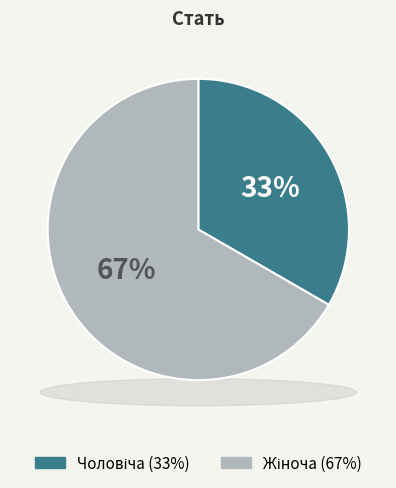

Which slice is the largest?

Жіноча